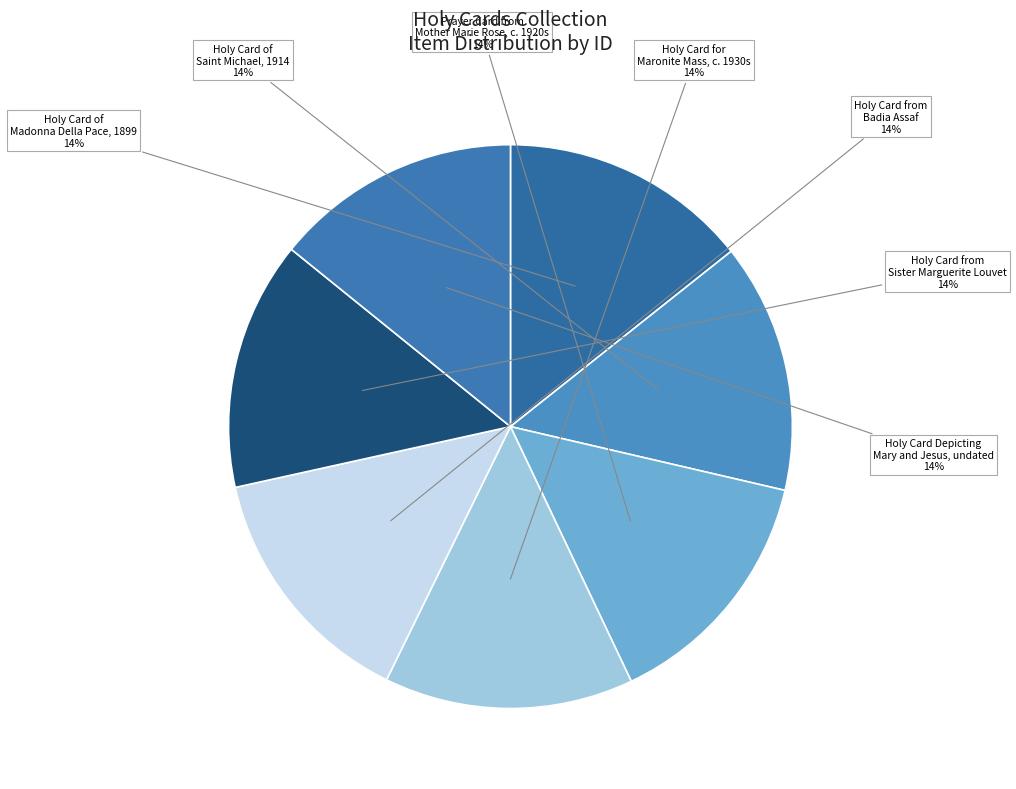

How many segments does this pie chart have?

7